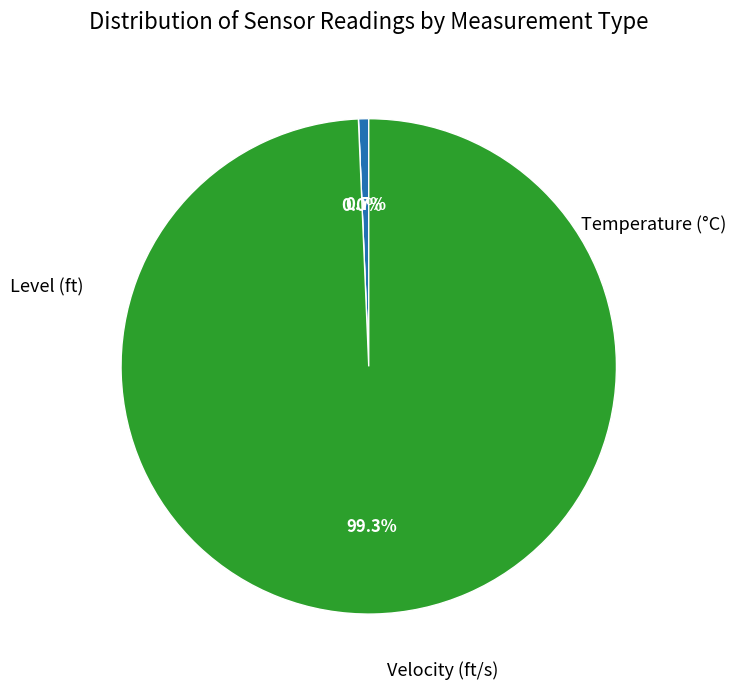

Count the number of slices in the pie.

3